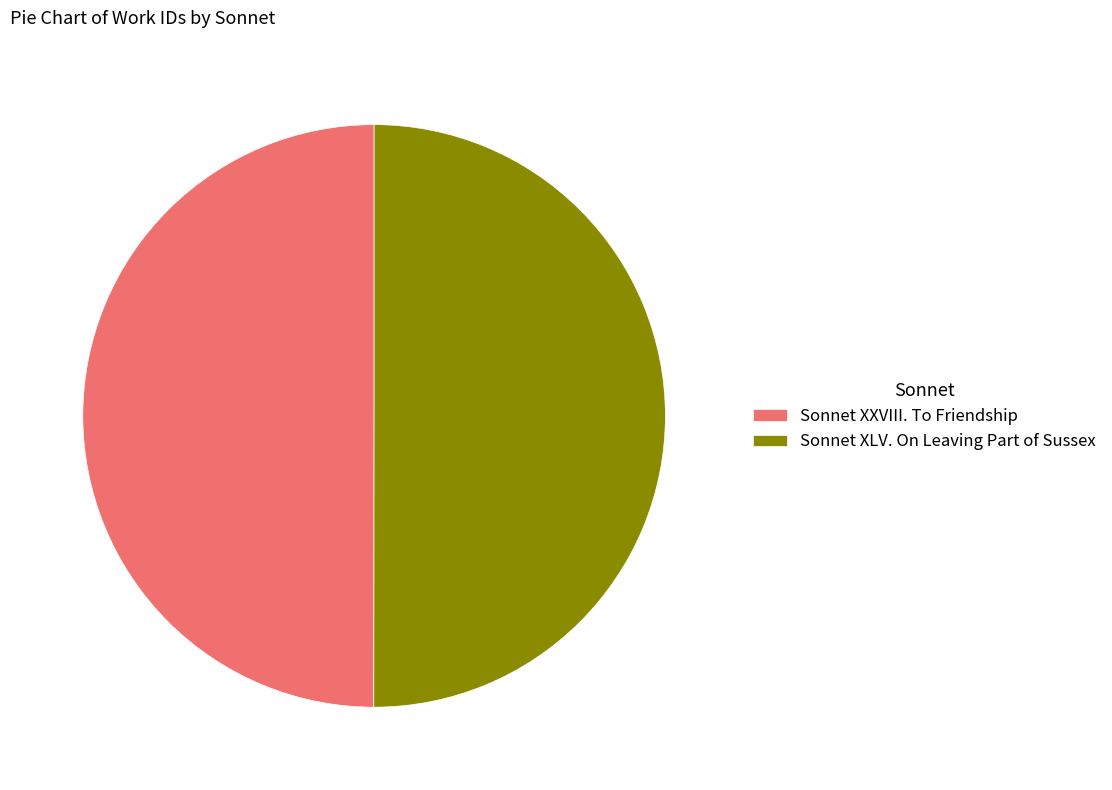

What is the ratio of the value at Sonnet XXVIII. To Friendship to the value at Sonnet XLV. On Leaving Part of Sussex?

1.0